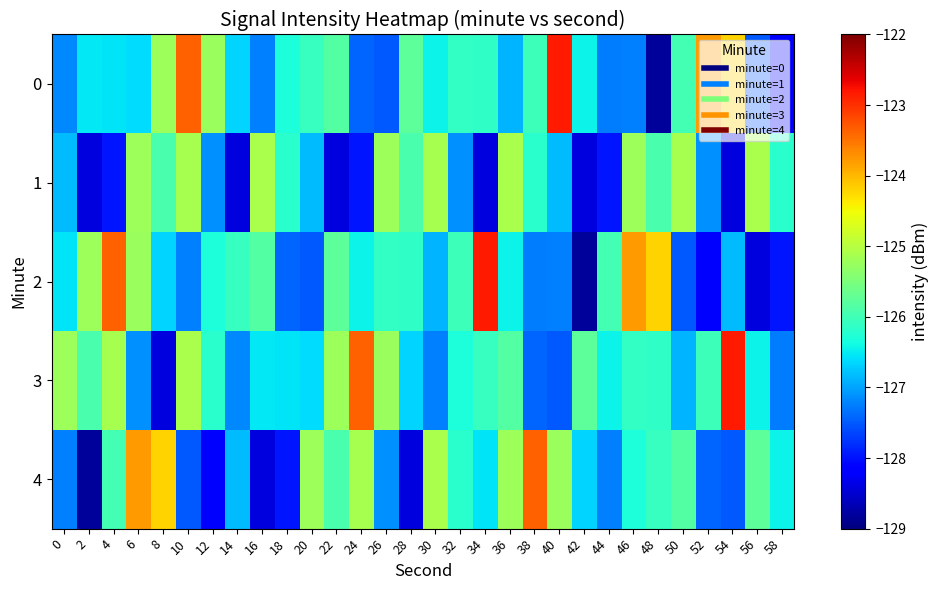

Reading left to right, what are all the values shown in this chart?

0: 0=-127.2	2=-126.5	4=-126.6	6=-126.6	8=-125.2	10=-123.4	12=-125.2	14=-126.7	16=-127.2	18=-126.3	20=-126.1	22=-125.8	24=-127.4	26=-127.5	28=-125.8	30=-126.5	32=-126.1	34=-126.2	36=-126.9	38=-126.0	40=-122.8	42=-126.4	44=-127.3	46=-127.2	48=-128.8	50=-126.0	52=-123.8	54=-124.2	56=-127.5	58=-128.1
1: 0=-126.8	2=-128.4	4=-128.0	6=-125.2	8=-125.9	10=-125.1	12=-127.1	14=-128.4	16=-125.1	18=-126.2	20=-126.8	22=-128.4	24=-128.0	26=-125.2	28=-125.9	30=-125.1	32=-127.1	34=-128.4	36=-125.1	38=-126.2	40=-126.8	42=-128.4	44=-128.0	46=-125.2	48=-125.9	50=-125.1	52=-127.1	54=-128.4	56=-125.1	58=-126.2
2: 0=-126.6	2=-125.2	4=-123.4	6=-125.2	8=-126.7	10=-127.2	12=-126.3	14=-126.1	16=-125.8	18=-127.4	20=-127.5	22=-125.8	24=-126.5	26=-126.1	28=-126.2	30=-126.9	32=-126.0	34=-122.8	36=-126.4	38=-127.3	40=-127.2	42=-128.8	44=-126.0	46=-123.8	48=-124.2	50=-127.5	52=-128.1	54=-126.8	56=-128.4	58=-128.0
3: 0=-125.2	2=-125.9	4=-125.1	6=-127.1	8=-128.4	10=-125.1	12=-126.2	14=-127.2	16=-126.5	18=-126.6	20=-126.6	22=-125.2	24=-123.4	26=-125.2	28=-126.7	30=-127.2	32=-126.3	34=-126.1	36=-125.8	38=-127.4	40=-127.5	42=-125.8	44=-126.5	46=-126.1	48=-126.2	50=-126.9	52=-126.0	54=-122.8	56=-126.4	58=-127.3
4: 0=-127.2	2=-128.8	4=-126.0	6=-123.8	8=-124.2	10=-127.5	12=-128.1	14=-126.8	16=-128.4	18=-128.0	20=-125.2	22=-125.9	24=-125.1	26=-127.1	28=-128.4	30=-125.1	32=-126.2	34=-126.6	36=-125.2	38=-123.4	40=-125.2	42=-126.7	44=-127.2	46=-126.3	48=-126.1	50=-125.8	52=-127.4	54=-127.5	56=-125.8	58=-126.5